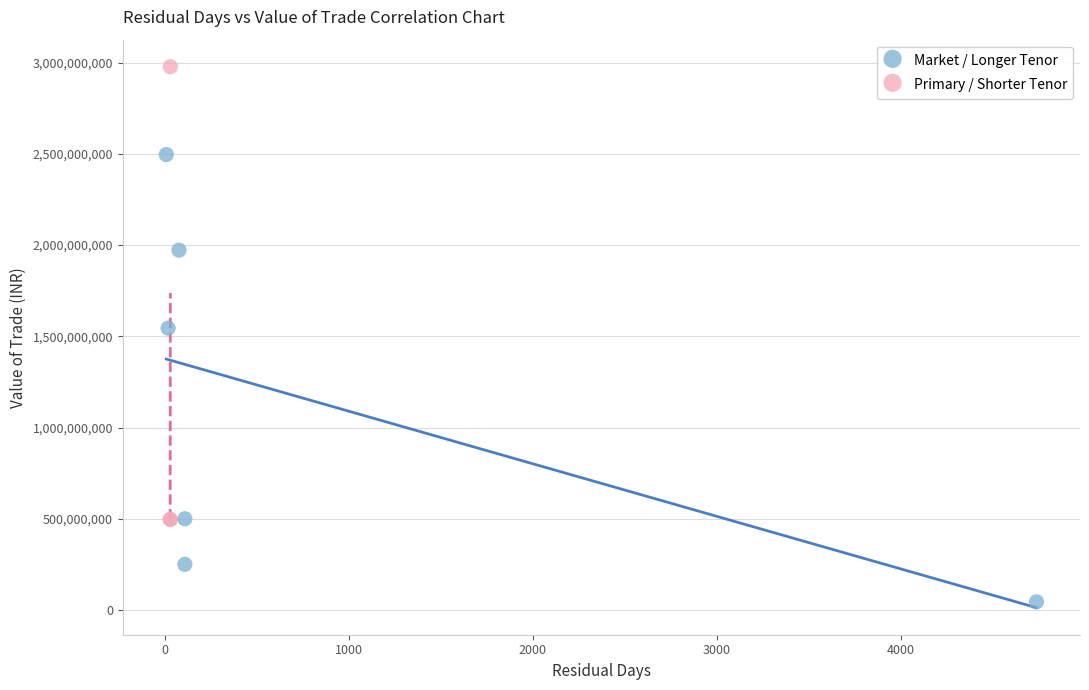

Which series reaches the maximum Y coordinate?

Primary / Shorter Tenor